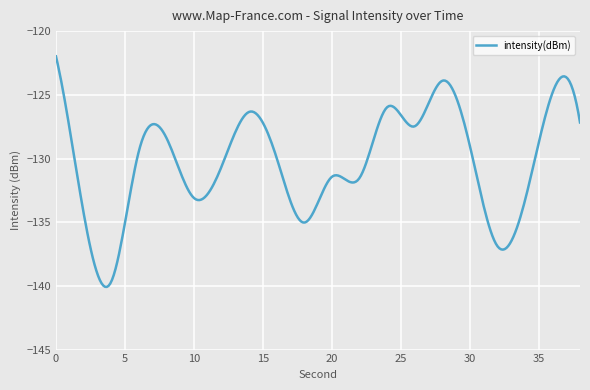

What is the difference between the maximum and second lowest values?

18.1